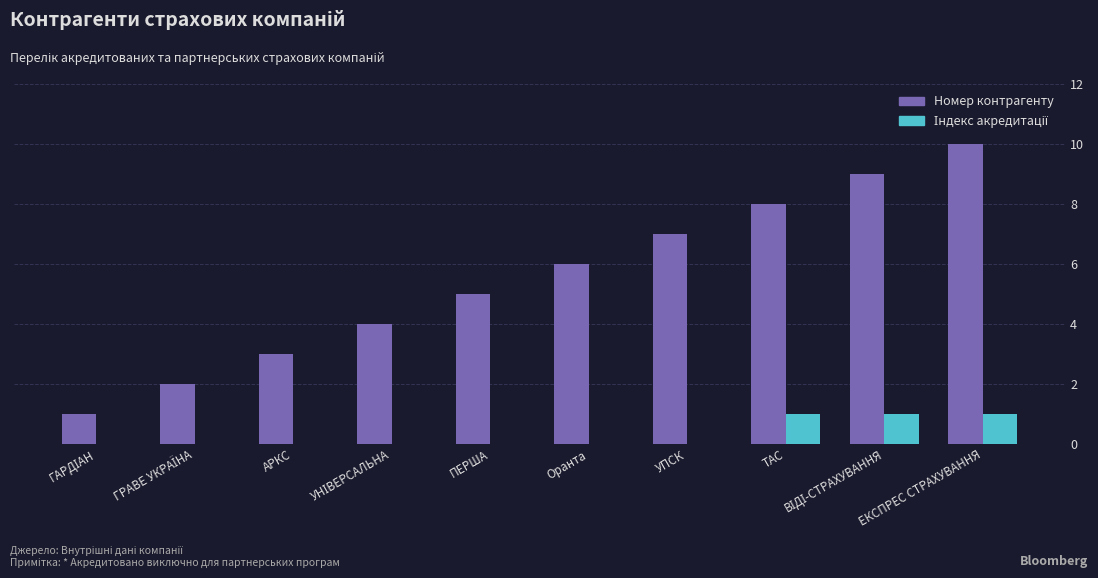

Are the bars grouped side by side (vs. stacked)?

Yes